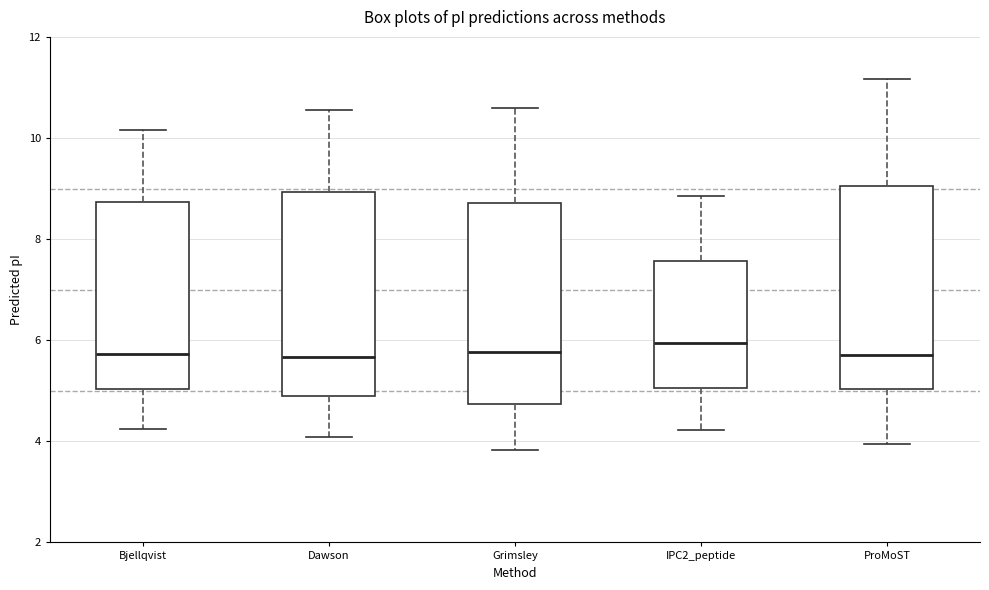

Reading left to right, transcribe this box plot: for each box, give where its median line is, the range the box spans, and where its two whiskers end, as read against the y-axis. The values are not printed on the chart, so give them approximately, as read against the axis.

Bjellqvist: median 5.8, box 5.0 to 8.8, whiskers 4.2 to 10.2
Dawson: median 5.6, box 4.8 to 9.0, whiskers 4.0 to 10.6
Grimsley: median 5.8, box 4.8 to 8.8, whiskers 3.8 to 10.6
IPC2_peptide: median 6.0, box 5.0 to 7.6, whiskers 4.2 to 8.8
ProMoST: median 5.8, box 5.0 to 9.0, whiskers 4.0 to 11.2